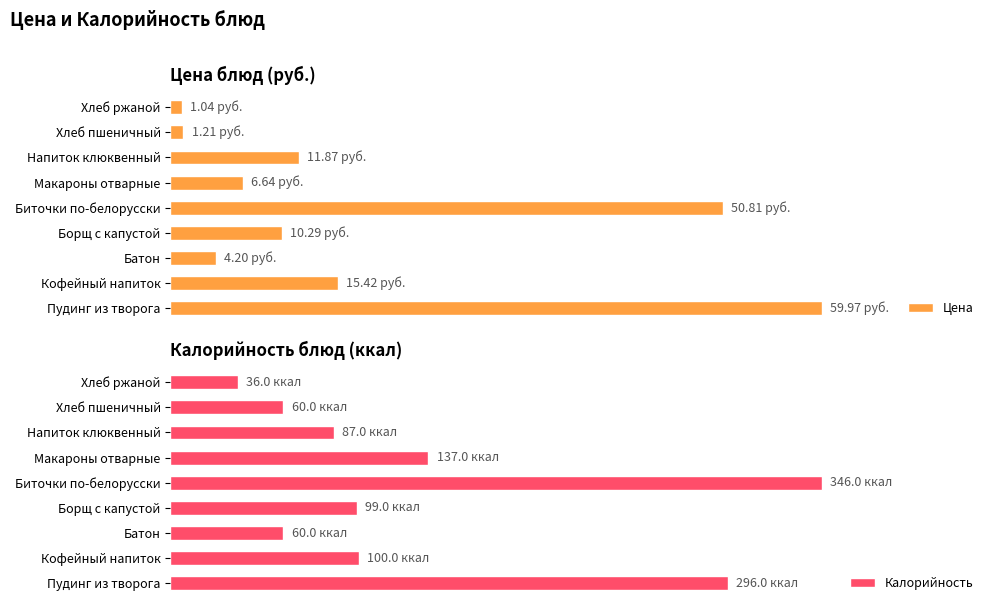

What are all the series names shown in the legend?

Цена, Калорийность